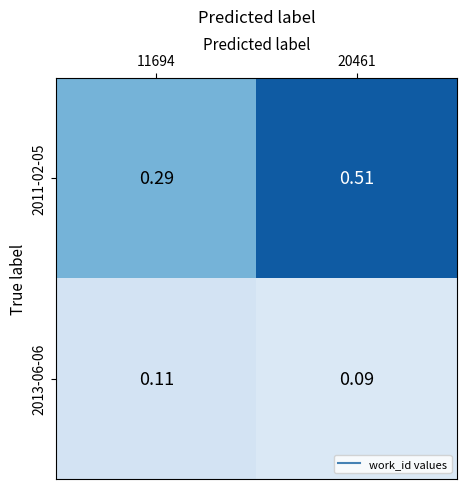

At how many categories does at least one series exceed 0?

2